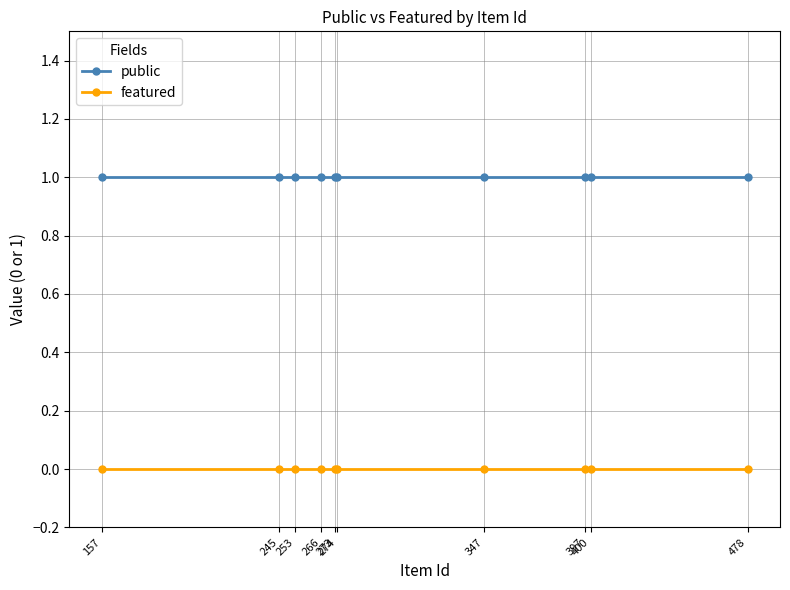

What are all the series names shown in the legend?

public, featured